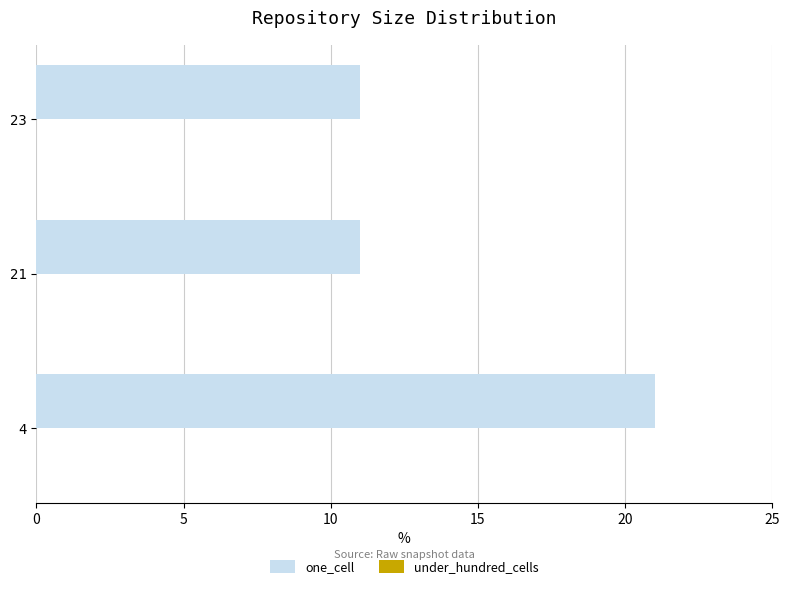

What is the sum of the values at 23 and 4?

32